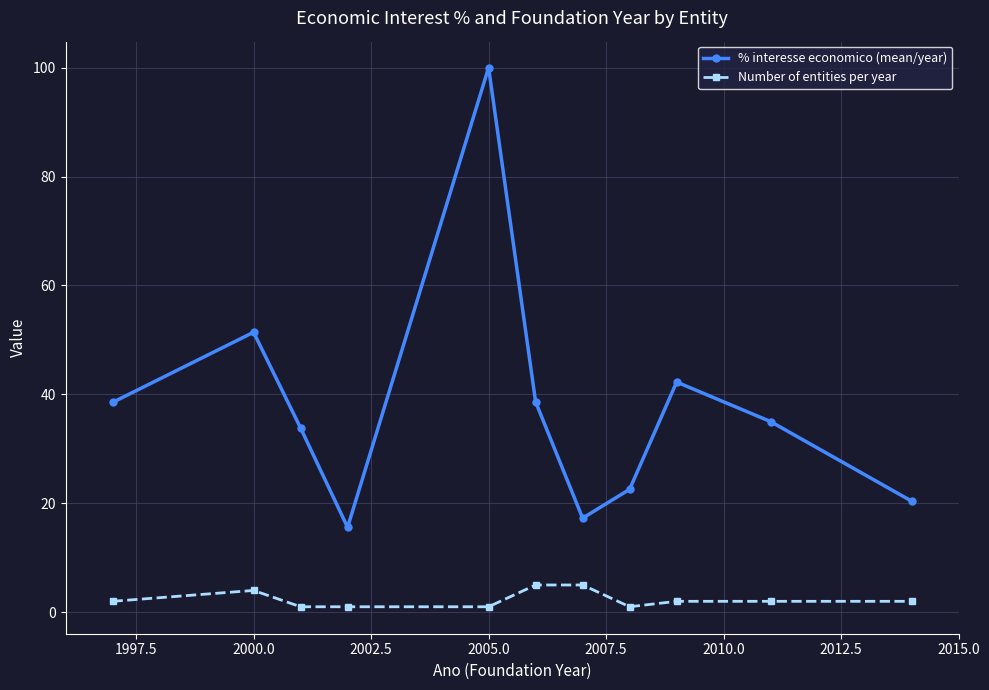

True or false: Number of entities per year and % interesse economico (mean/year) intersect in this chart.

False